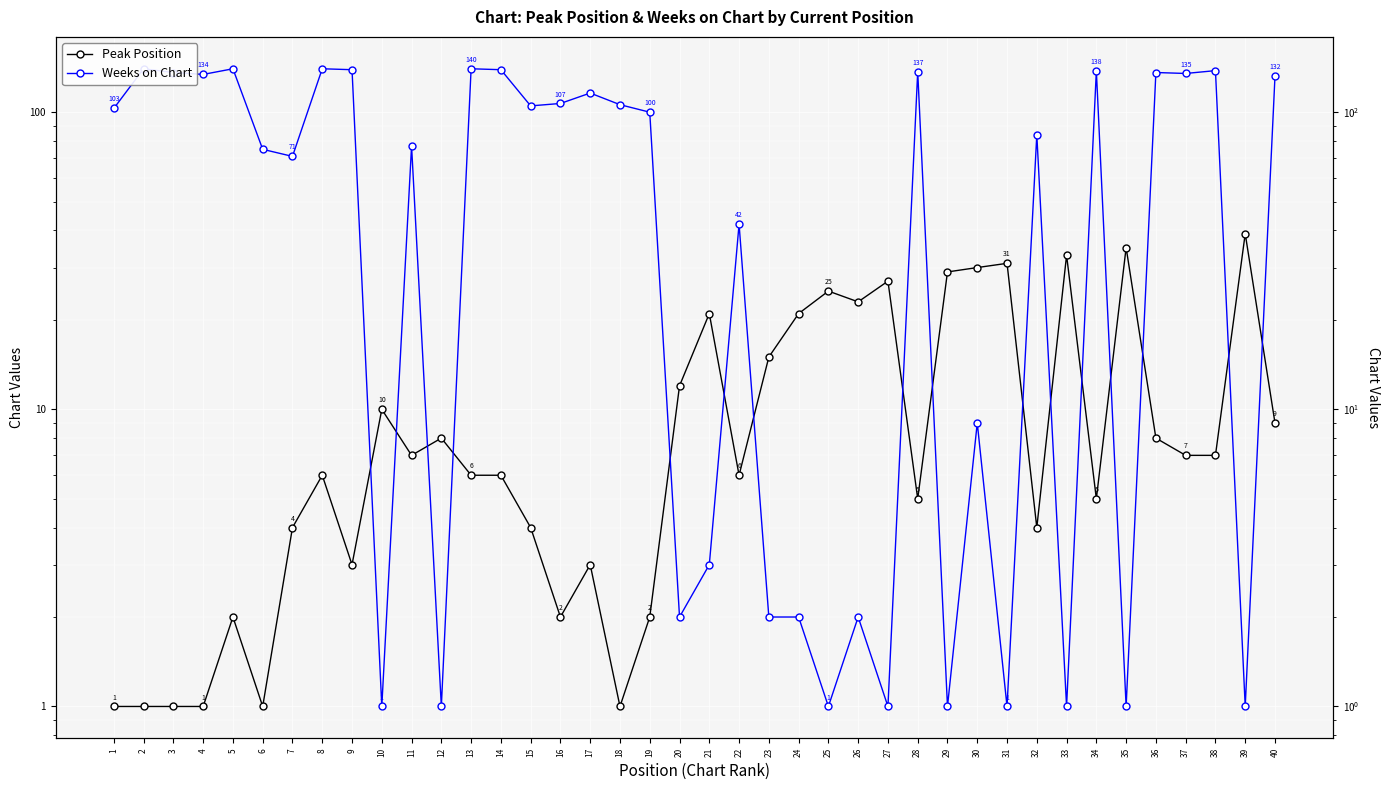

What is the spread (max minus min) of values at 5?

138